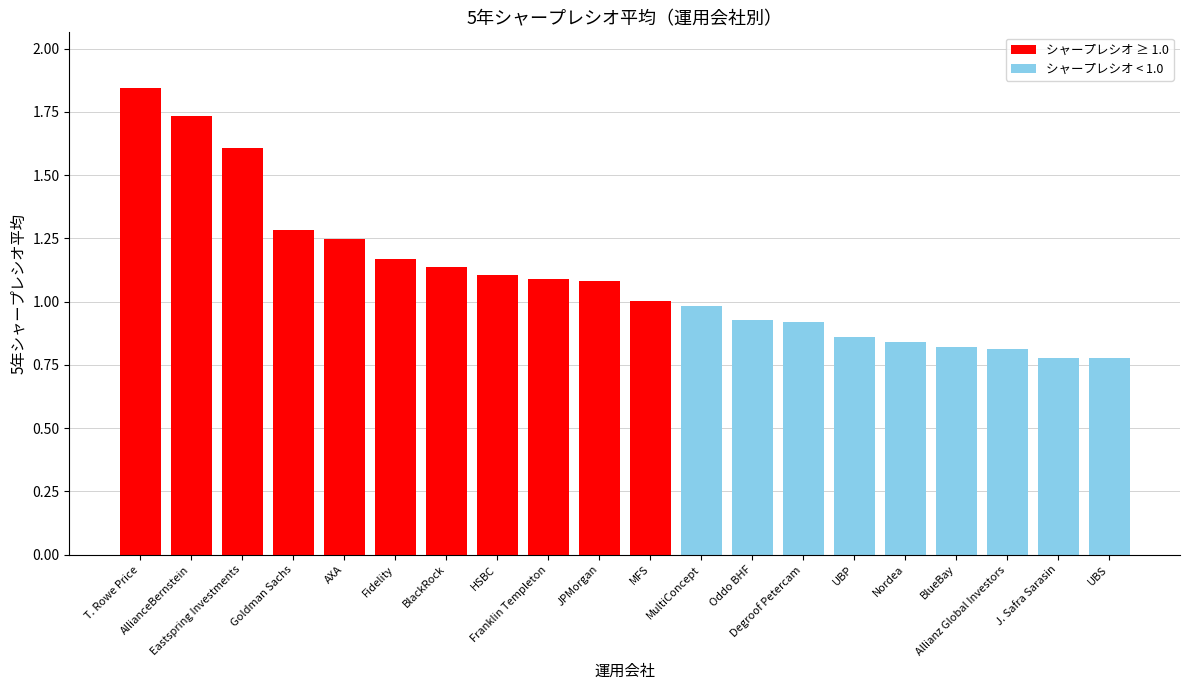

True or false: the data shows 1.2 at J. Safra Sarasin.

False